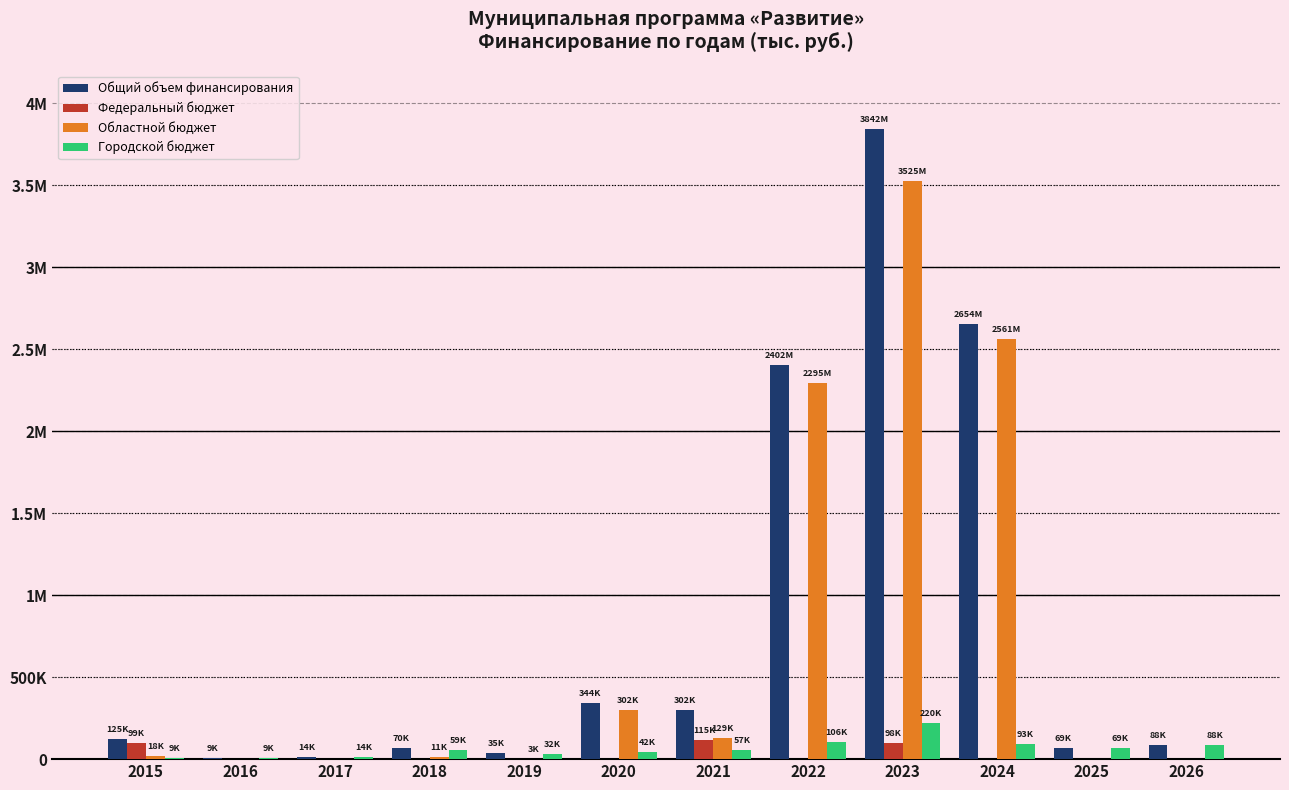

What is the maximum value shown in the chart?

3842493.5